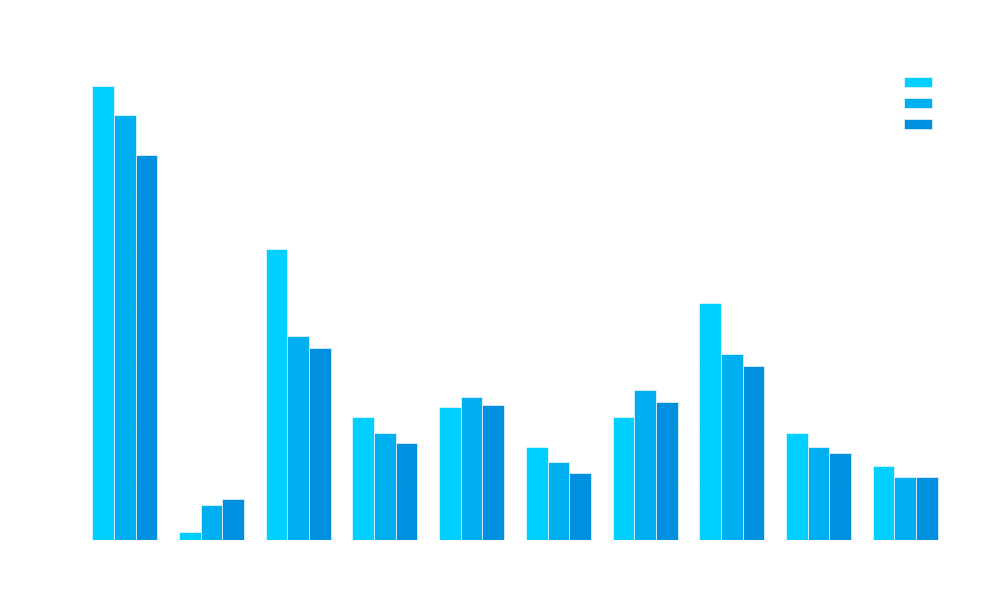

How many bars are there in each group?

3